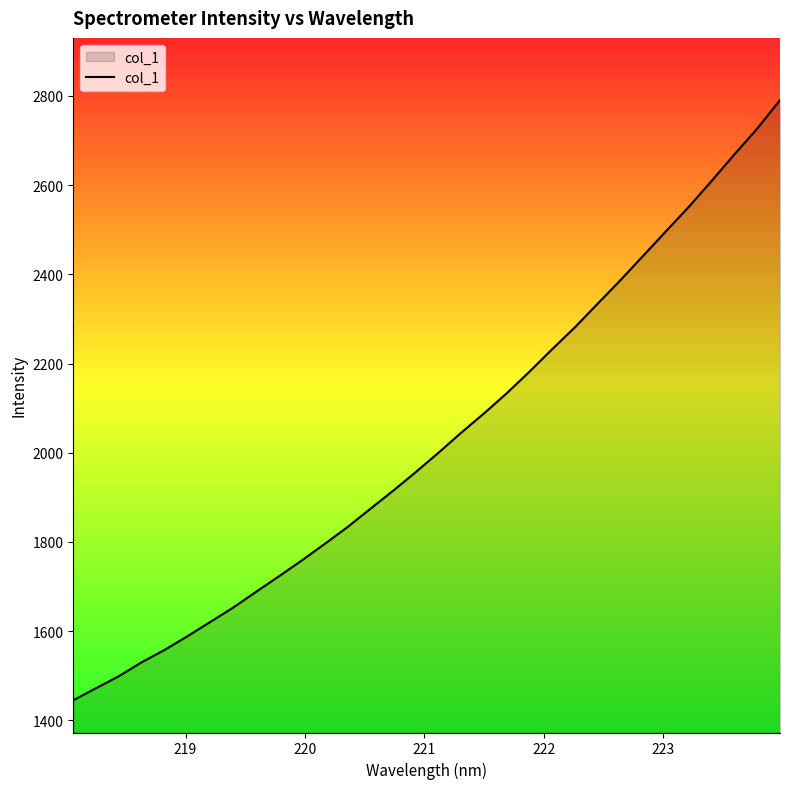

What is the difference between the maximum and minimum values?

1345.3